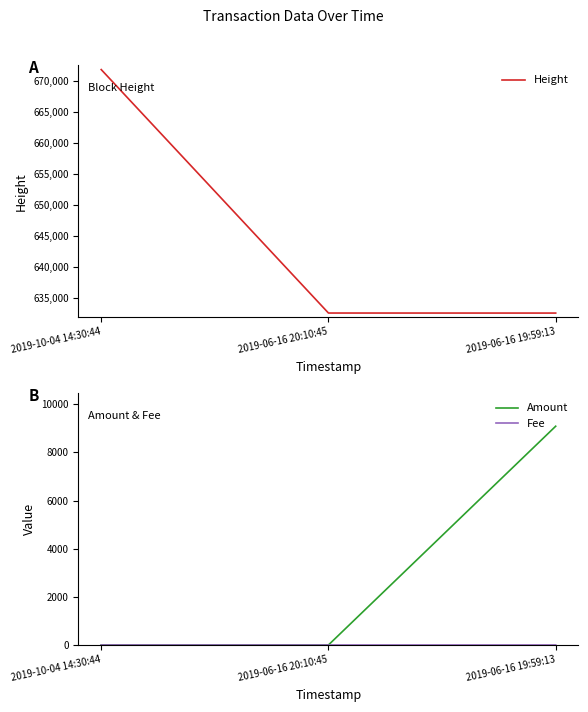

Between 2019-06-16 20:10:45 and 2019-06-16 19:59:13, which series saw the biggest shift?

Amount